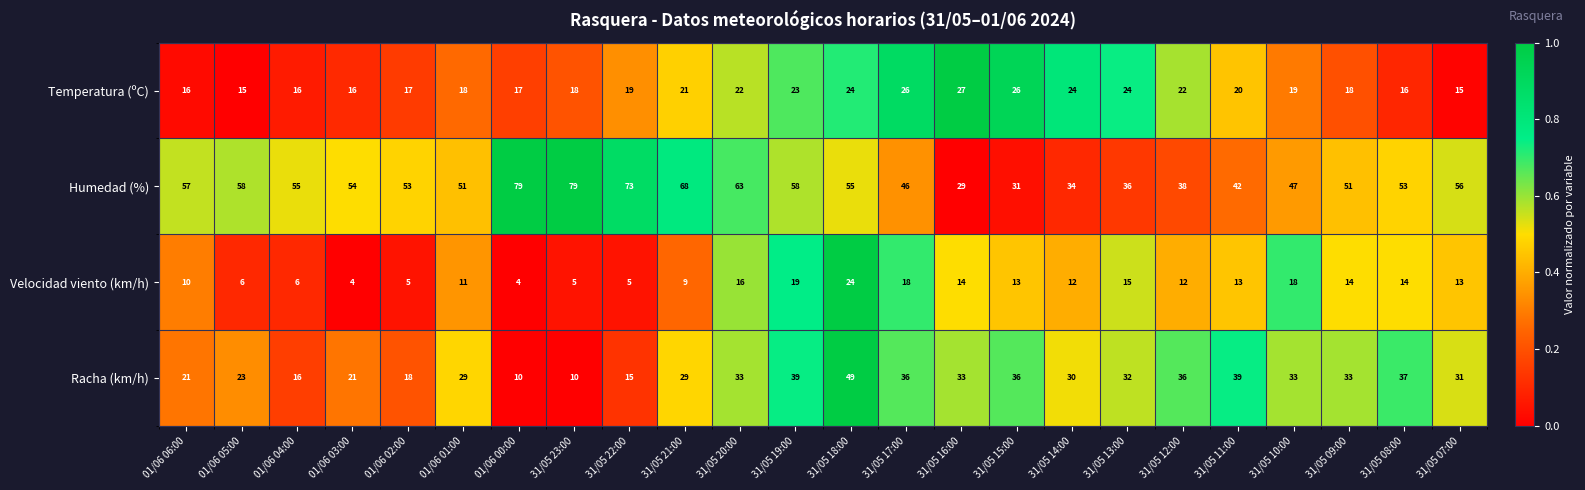

What is the difference between the highest and lowest values at 01/06 00:00?

75